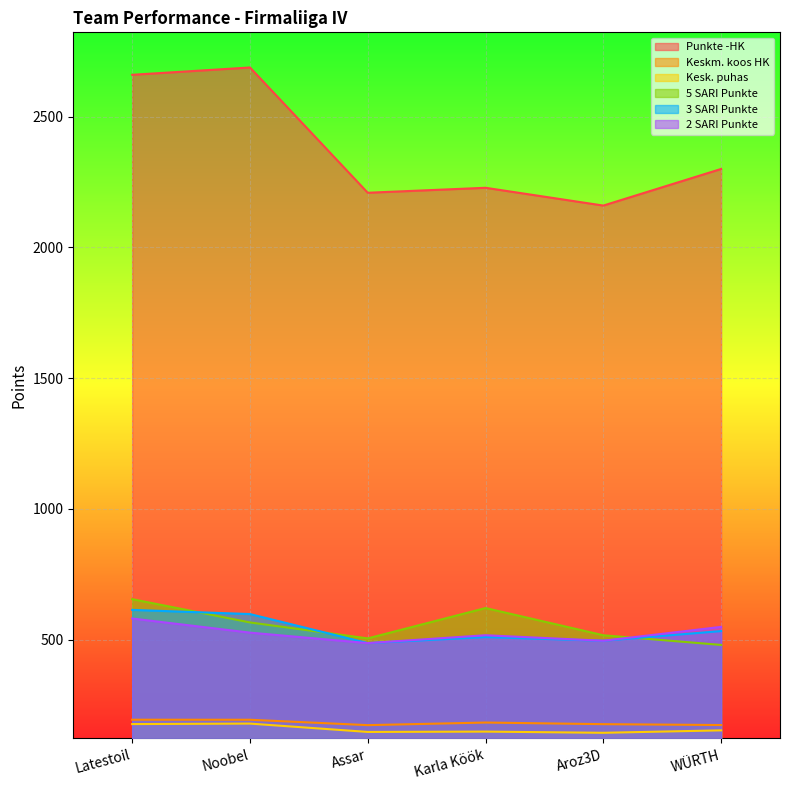

What are all the series names shown in the legend?

Punkte -HK, Keskm. koos HK, Kesk. puhas, 5 SARI Punkte, 3 SARI Punkte, 2 SARI Punkte